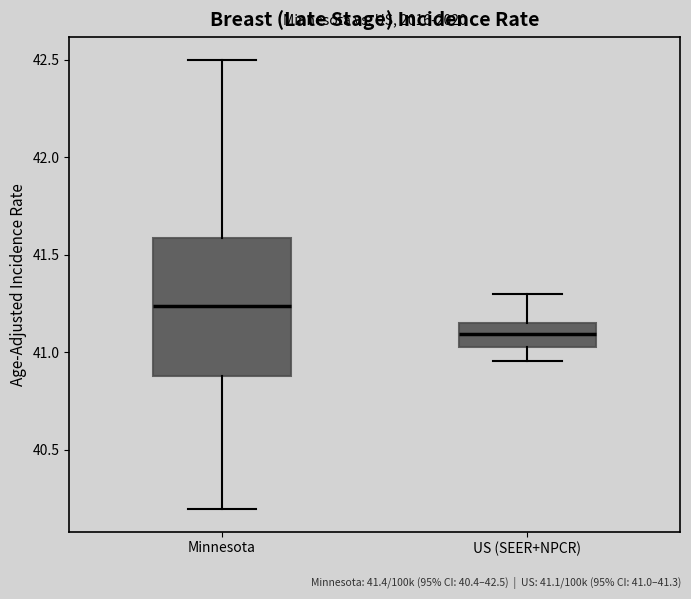

Which box's median line is the lowest?

US (SEER+NPCR)